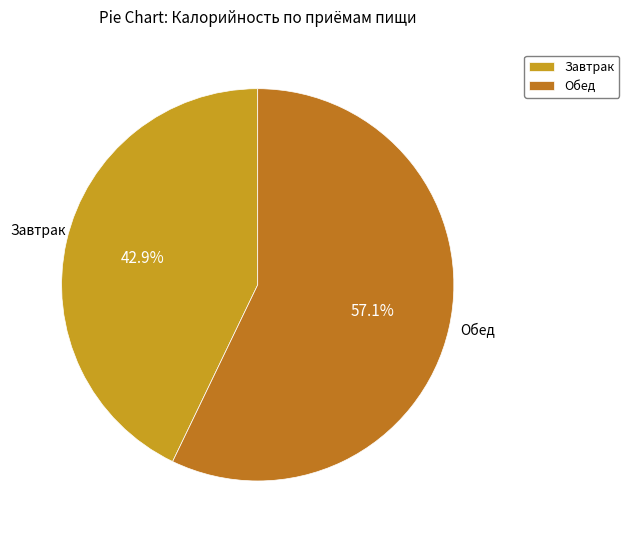

Between Обед and Завтрак, which is larger?

Обед